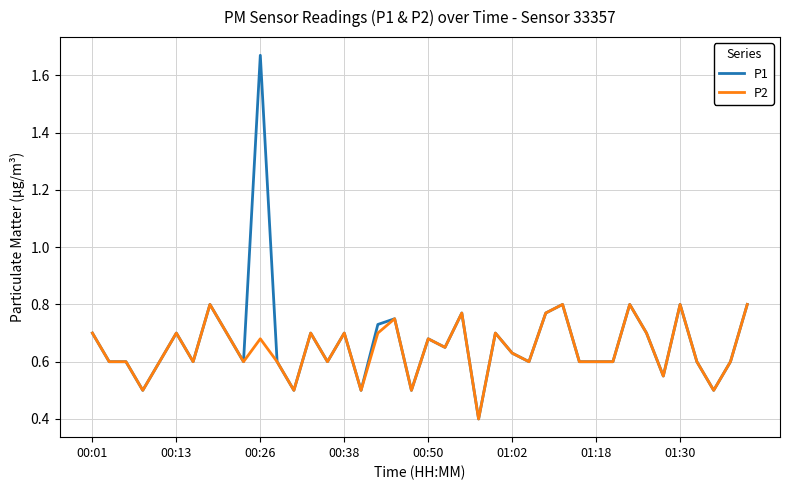

What is the lowest value of the P1 series?

0.4